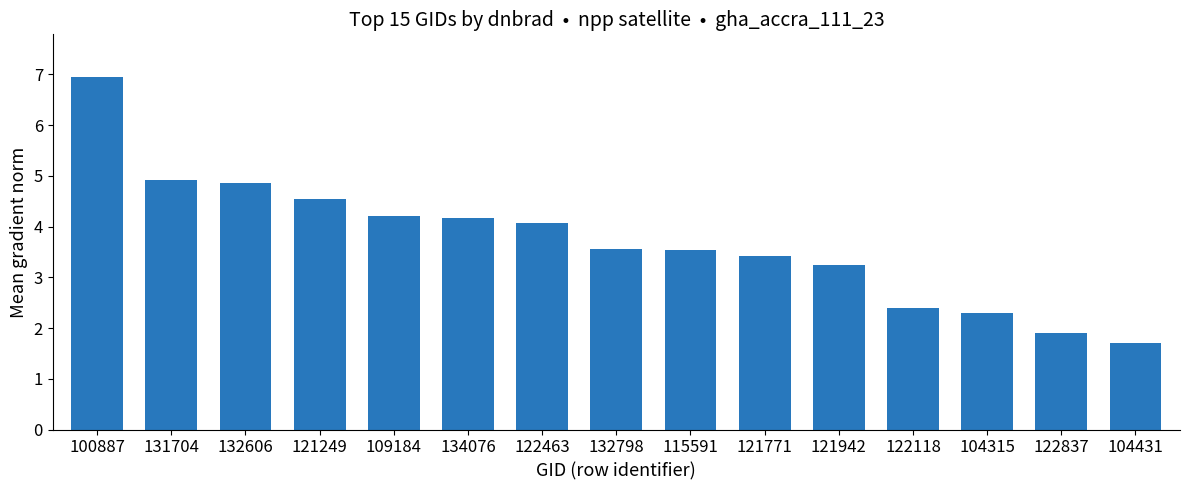

How many bars are there in total?

15